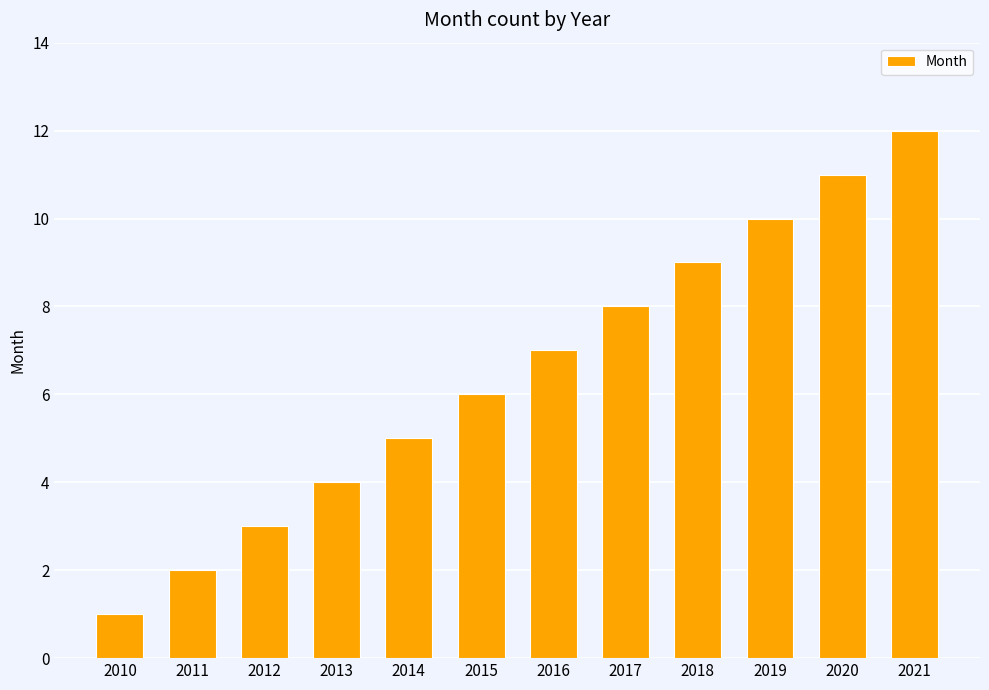

How many data points does each series have?

12